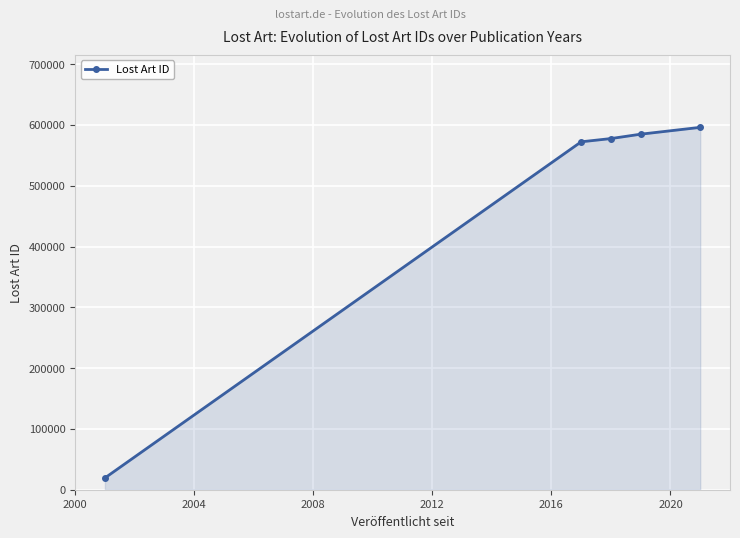

What is the difference between the maximum and minimum values?

576592.5